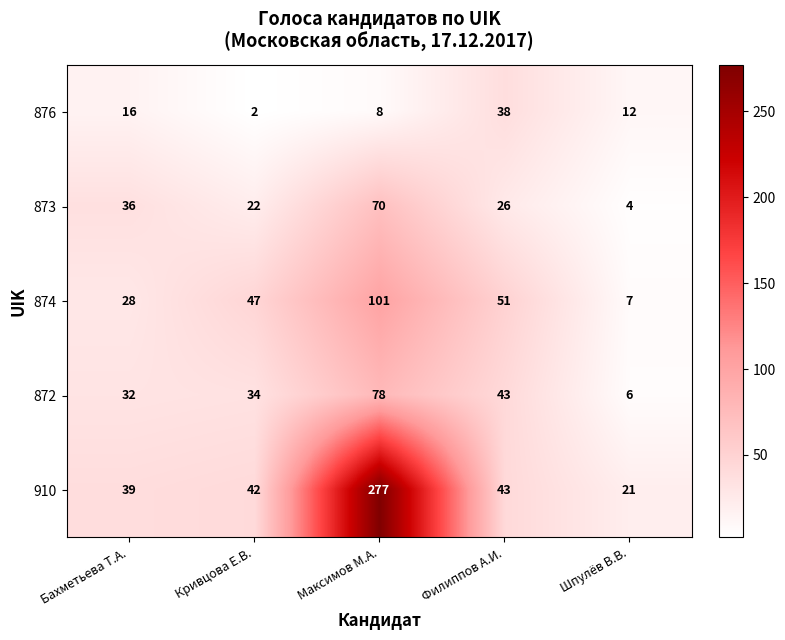

Rank the series by their maximum value, from highest to lowest.

910, 874, 872, 873, 876